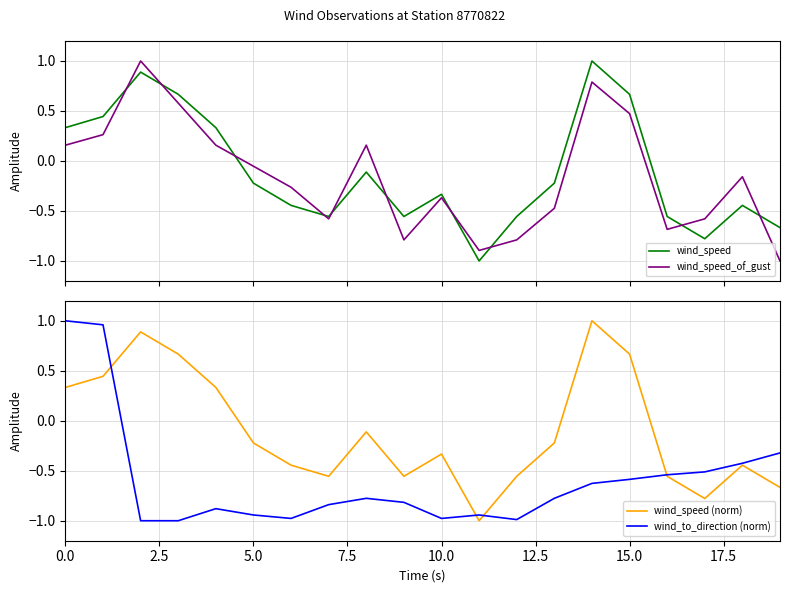

Reading left to right, extract all data points from this chart.

wind_speed: 0.3	0.4	0.9	0.7	0.3	-0.2	-0.4	-0.6	-0.1	-0.6	-0.3	-1.0	-0.6	-0.2	1.0	0.7	-0.6	-0.8	-0.4	-0.7
wind_speed_of_gust: 0.2	0.3	1.0	0.6	0.2	-0.1	-0.3	-0.6	0.2	-0.8	-0.4	-0.9	-0.8	-0.5	0.8	0.5	-0.7	-0.6	-0.2	-1.0
wind_speed (norm): 0.3	0.4	0.9	0.7	0.3	-0.2	-0.4	-0.6	-0.1	-0.6	-0.3	-1.0	-0.6	-0.2	1.0	0.7	-0.6	-0.8	-0.4	-0.7
wind_to_direction (norm): 1.0	1.0	-1.0	-1.0	-0.9	-0.9	-1.0	-0.8	-0.8	-0.8	-1.0	-0.9	-1.0	-0.8	-0.6	-0.6	-0.5	-0.5	-0.4	-0.3